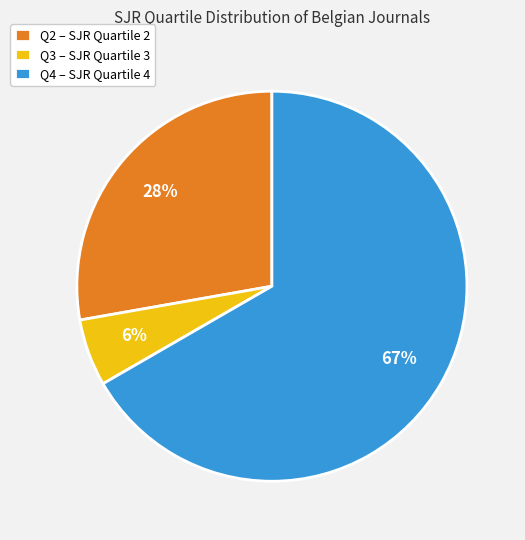

Does Q2 – SJR Quartile 2 account for over 50% of the chart?

No